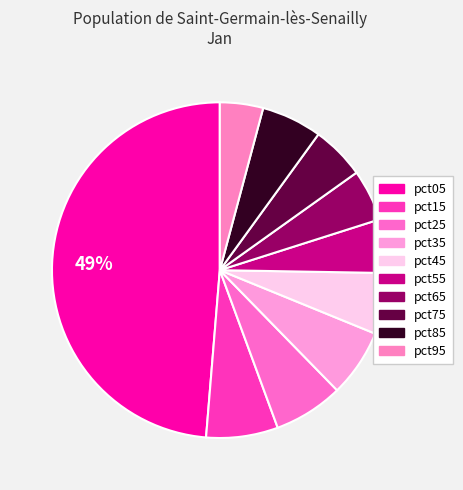

Do pct35 and pct75 together represent more than half of the pie?

No